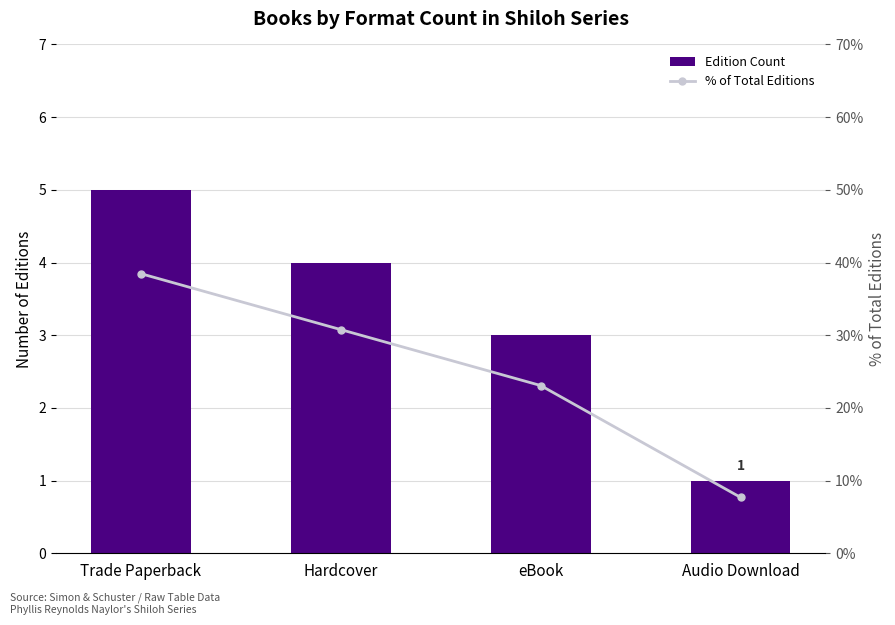

What is the average value of the Edition Count series?

3.2